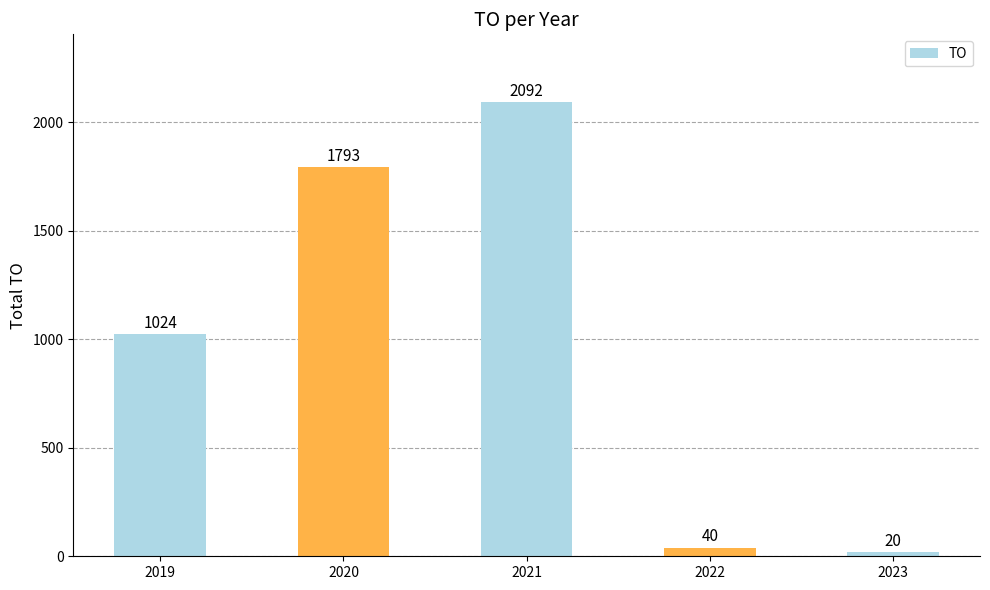

Which label corresponds to the smallest value in the chart?

2023